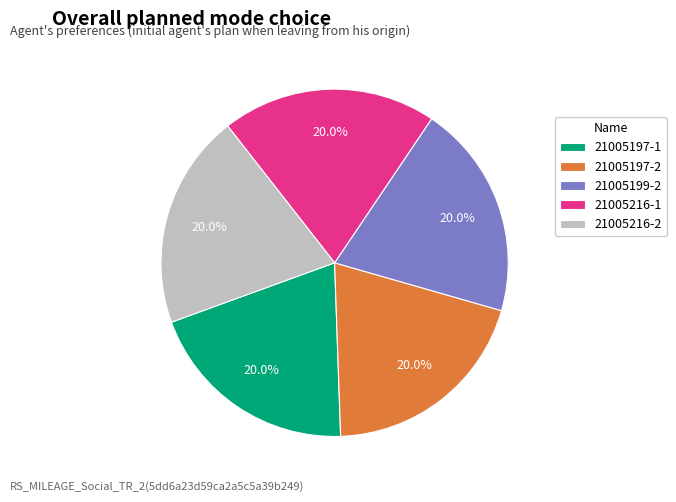

The 21005197-1 slice represents 20% of the pie. True or false?

True